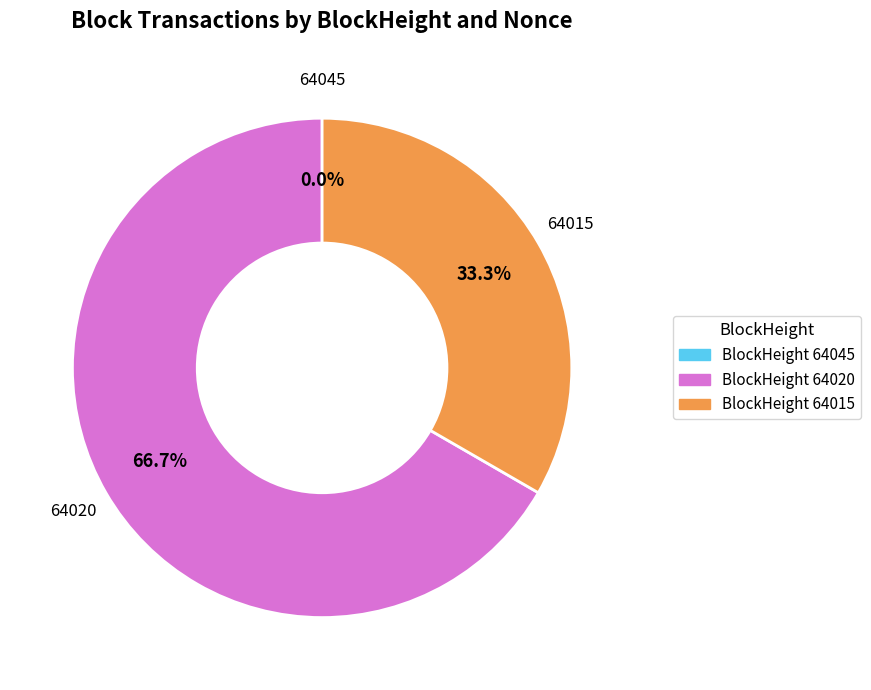

How many segments does this pie chart have?

3